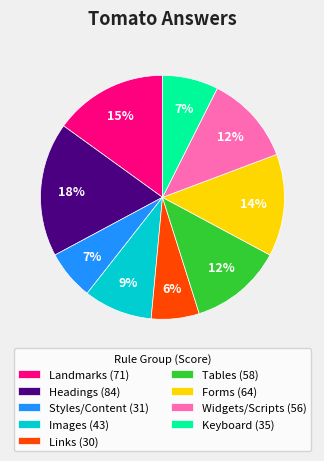

Is it true that Images (43) is 9% of the pie?

True